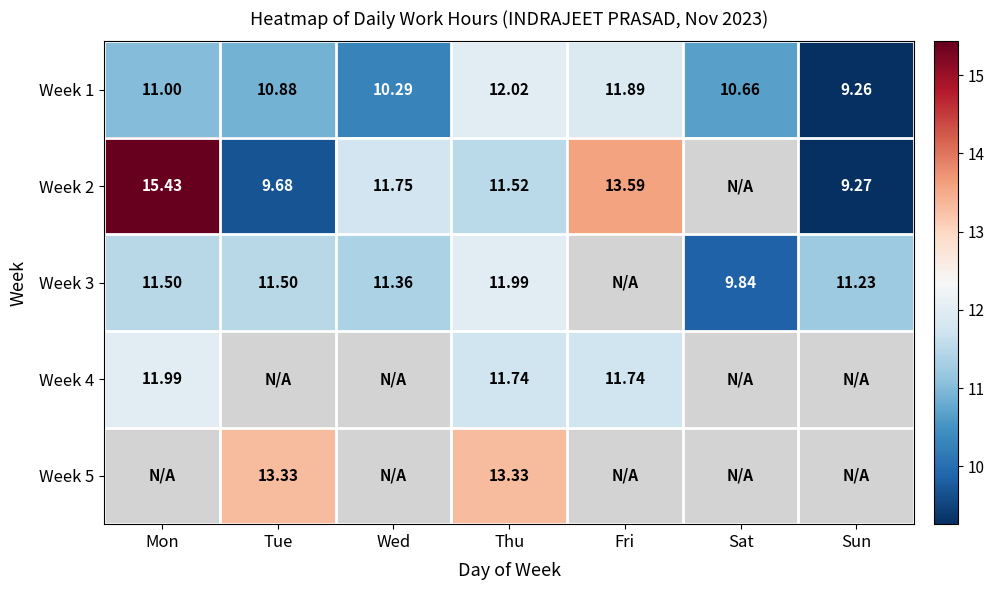

What is the difference between the highest and lowest values at Tue?

3.7